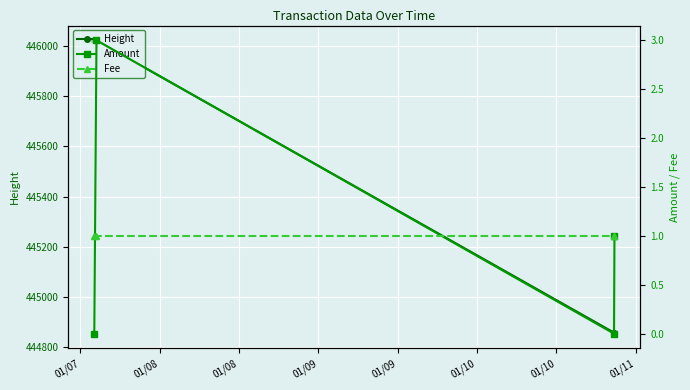

What is the lowest value of the Height series?

444855